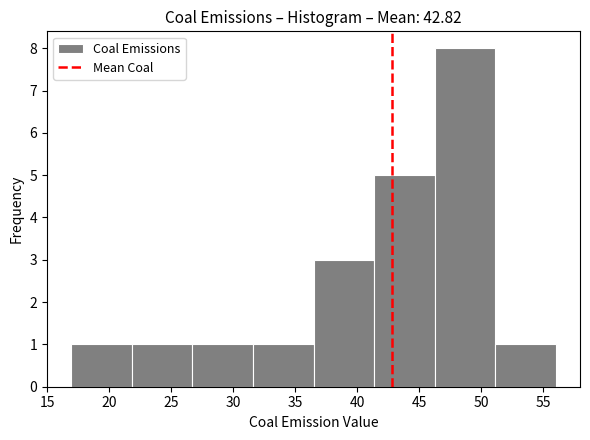

What is the height of the bar covering 51.0 to 56.0 on the x-axis? Neither the bar edges nor the heights are printed on the chart, so give them approximately, as read against the axes.

1